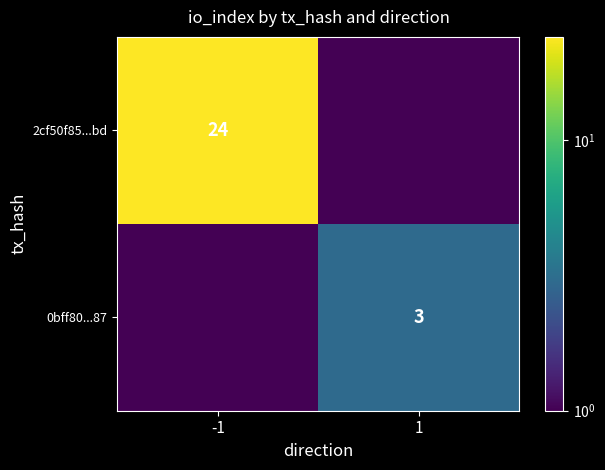

True or false: 2cf50f85...bd has a value of 24.0 at -1.

True